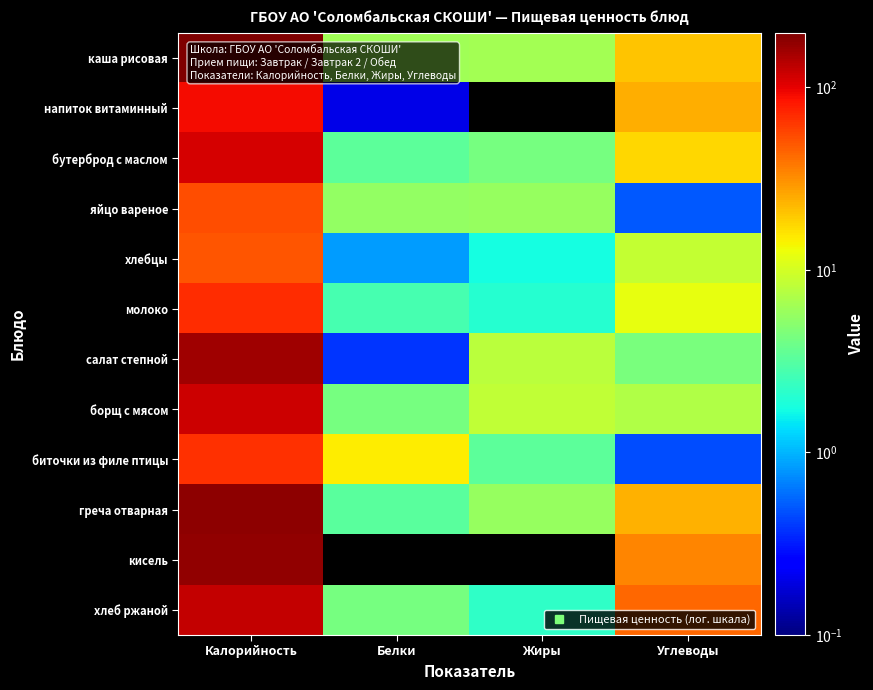

Count the number of categories in the chart.

4